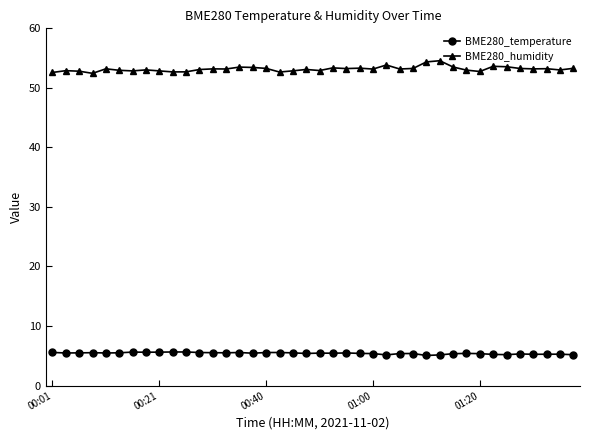

What is the maximum value shown in the chart?

54.6